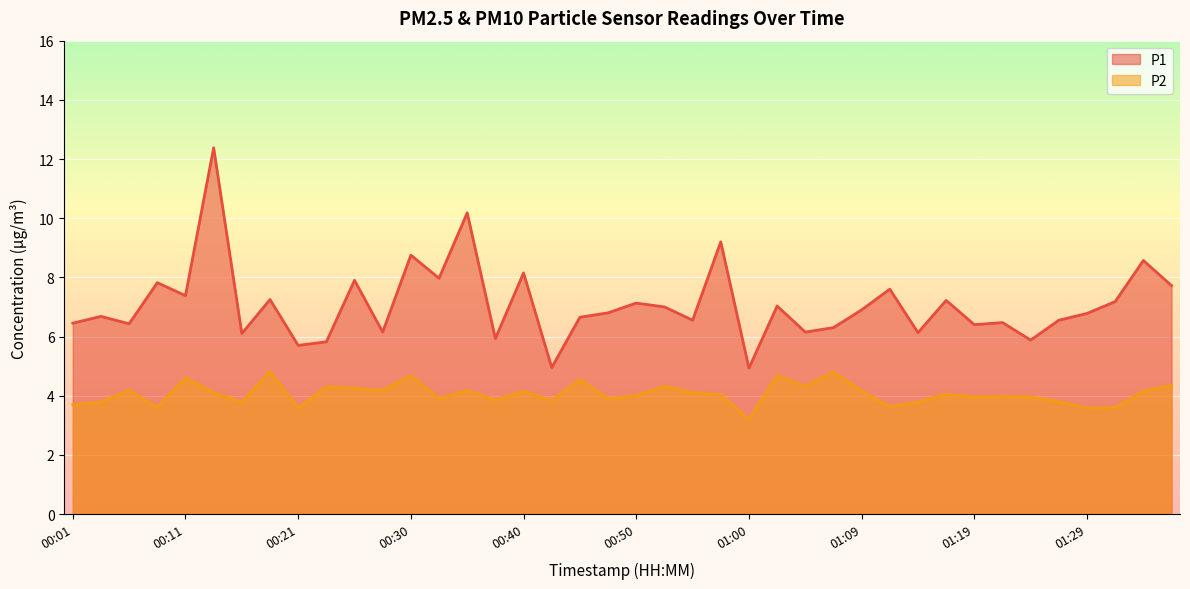

How many data points in P2 are less than 4?

18